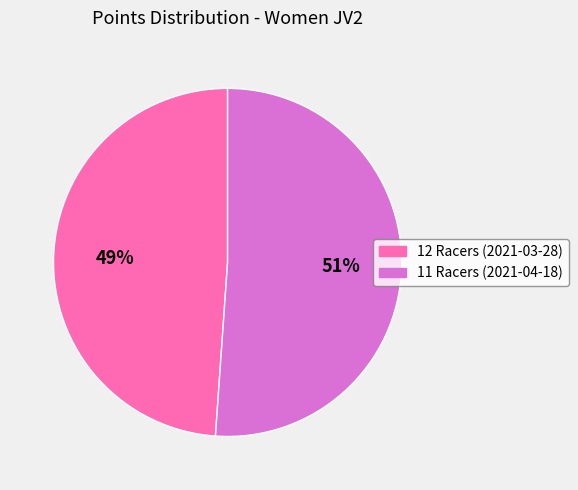

Is the sum of 11 Racers (2021-04-18) and 12 Racers (2021-03-28) greater than half?

Yes